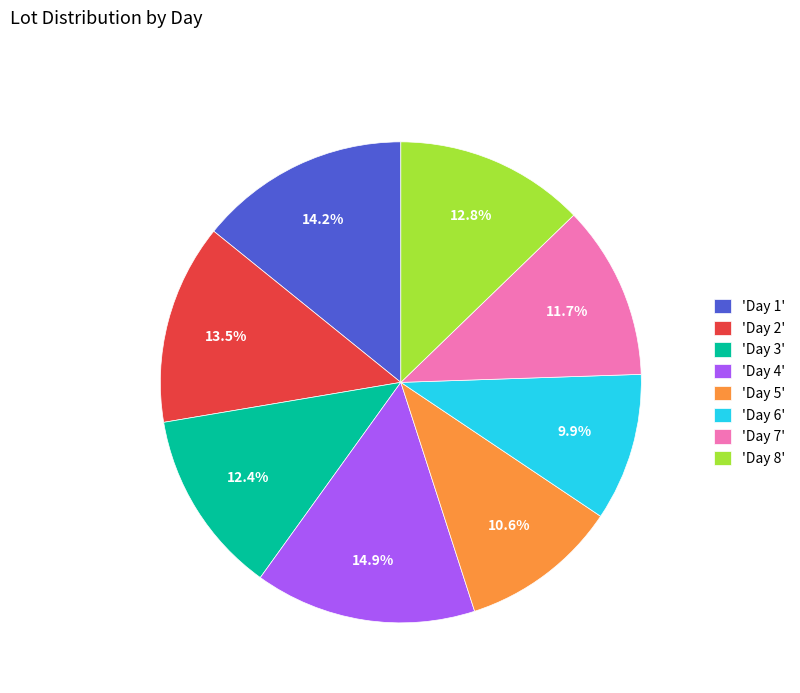

To the nearest percent, what is the difference between the largest and smallest slice percentages?

5%